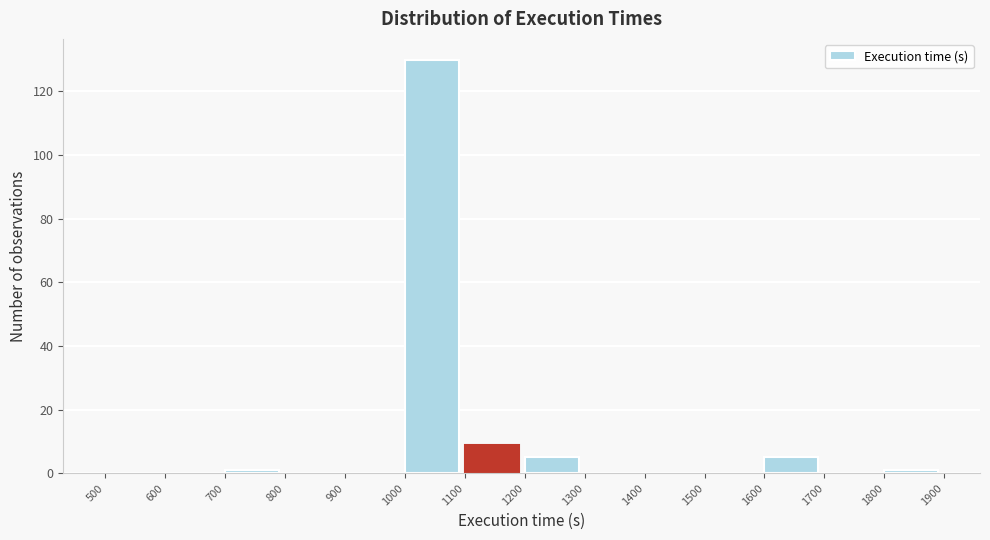

Reading left to right, list every bar in this chart as the range it spans on the x-axis followed by its height. The values are not printed on the chart, so give them approximately, as read against the axis.

500 to 600: 0
600 to 700: 0
700 to 800: under 2
800 to 900: 0
900 to 1000: 0
1000 to 1100: 130
1100 to 1200: 10
1200 to 1300: 6
1300 to 1400: 0
1400 to 1500: 0
1500 to 1600: 0
1600 to 1700: 6
1700 to 1800: 0
1800 to 1900: under 2